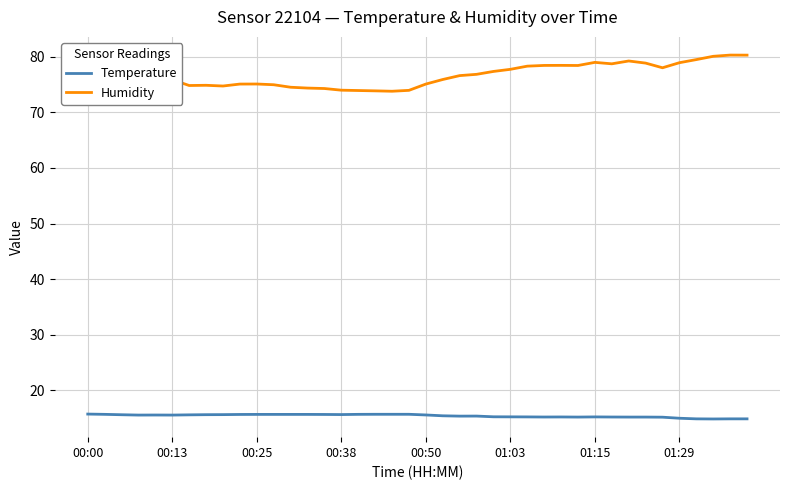

True or false: Temperature and Humidity intersect in this chart.

False